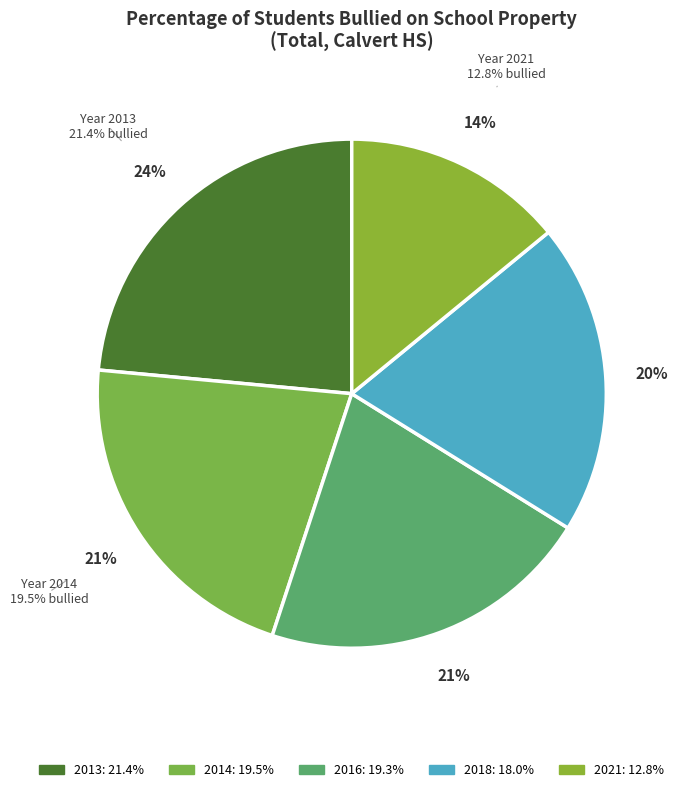

True or false: 2018 accounts for 33% of the total.

False